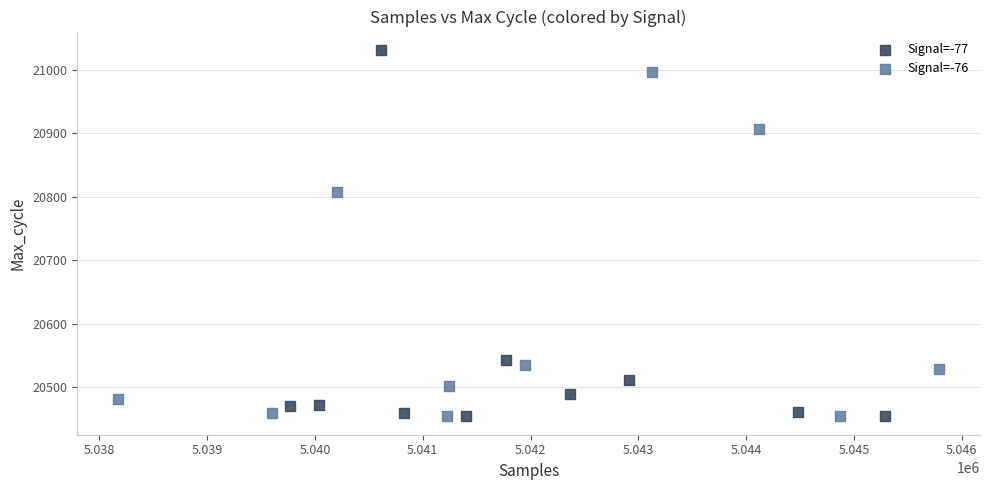

Which series reaches the maximum Y coordinate?

Signal=-77